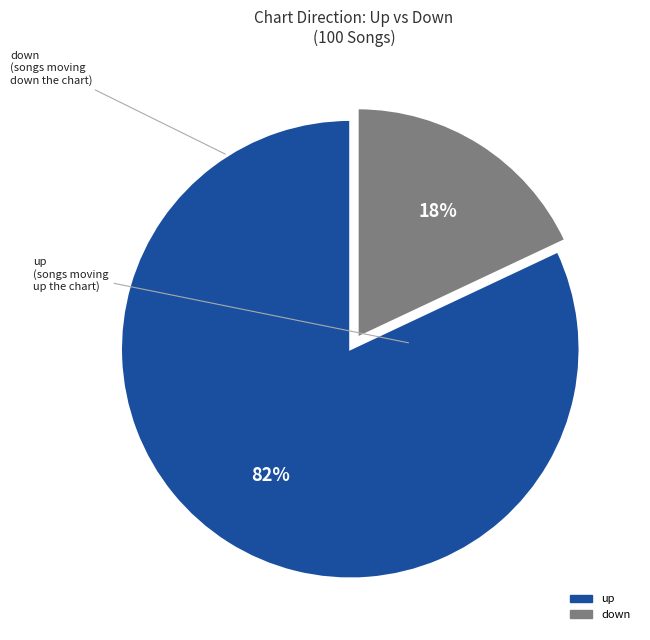

True or false: down accounts for 18% of the total.

True